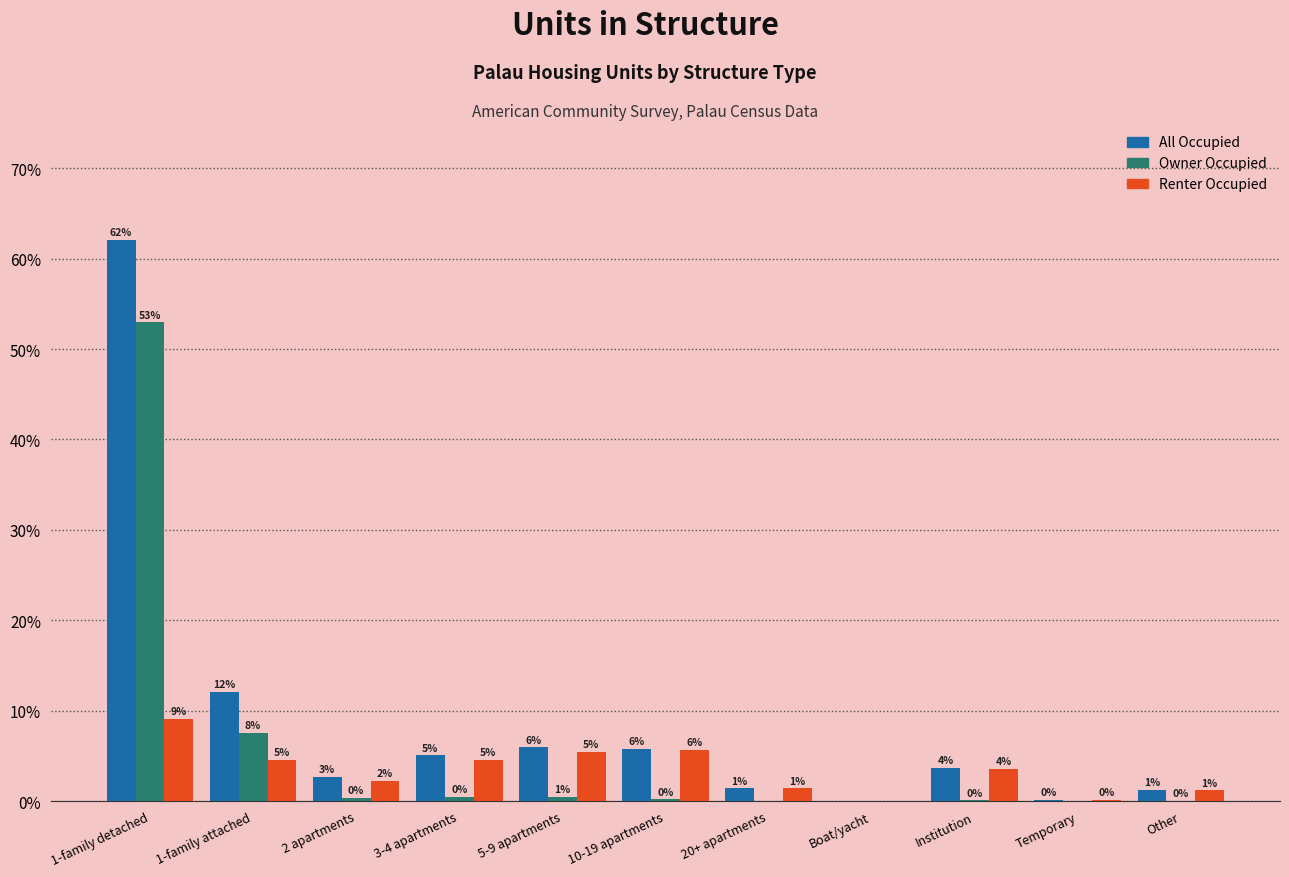

Are the bars horizontal?

No